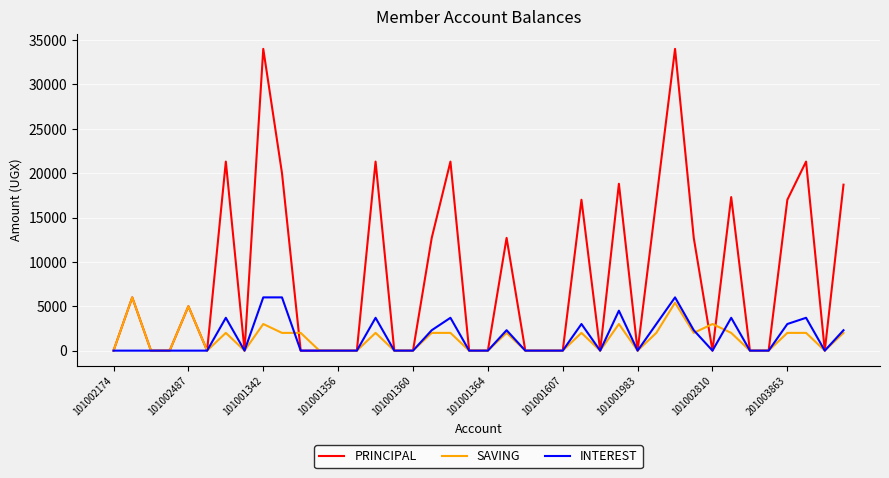

Which series has the largest total across all categories?

PRINCIPAL